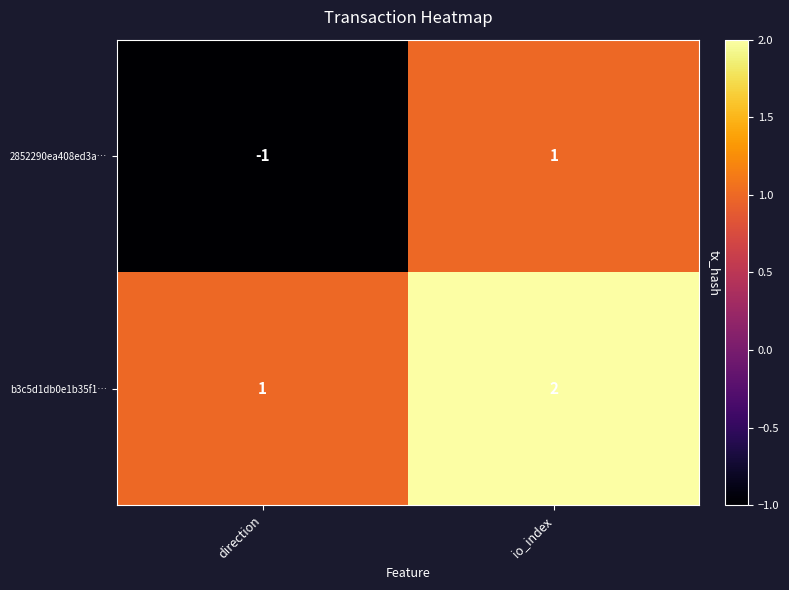

At which label is b3c5d1db0e1b35f1… closest to 1?

direction